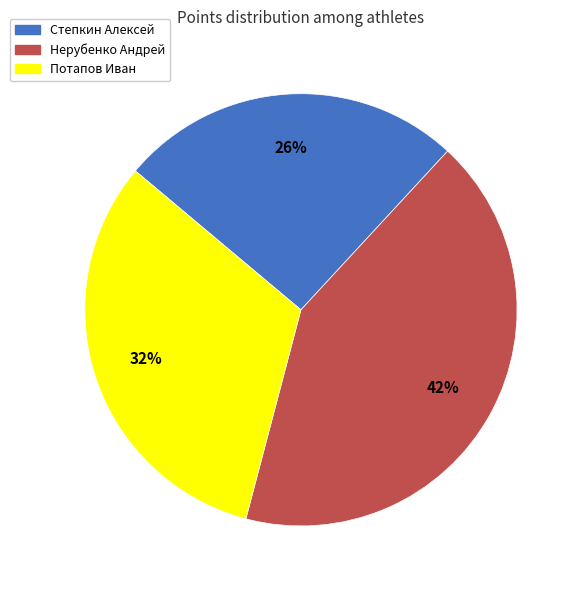

How many segments does this pie chart have?

3